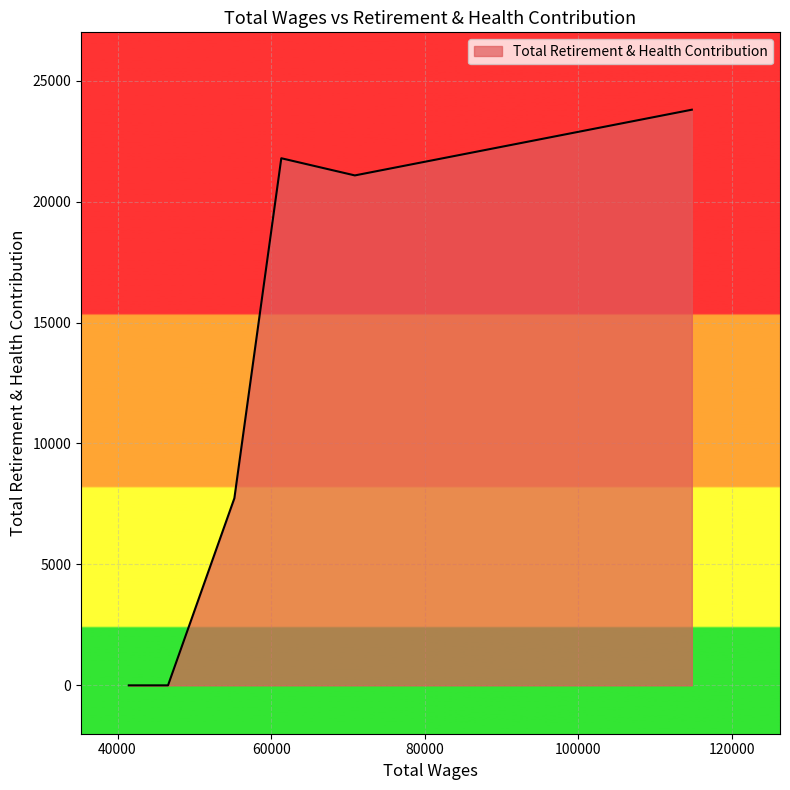

What is the maximum value shown in the chart?

23801